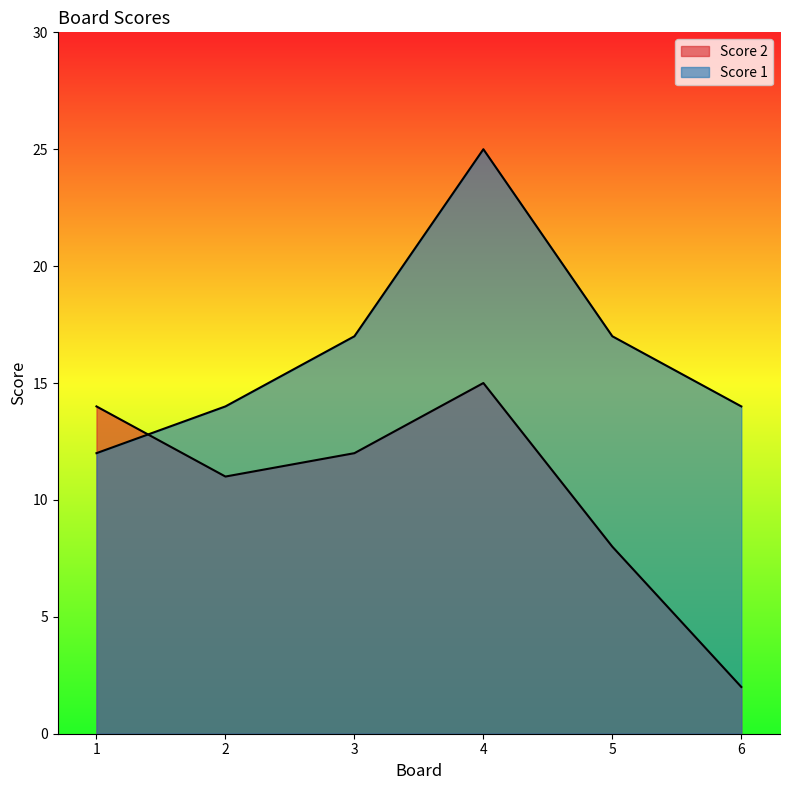

Where is the first local maximum for Score 1?

4